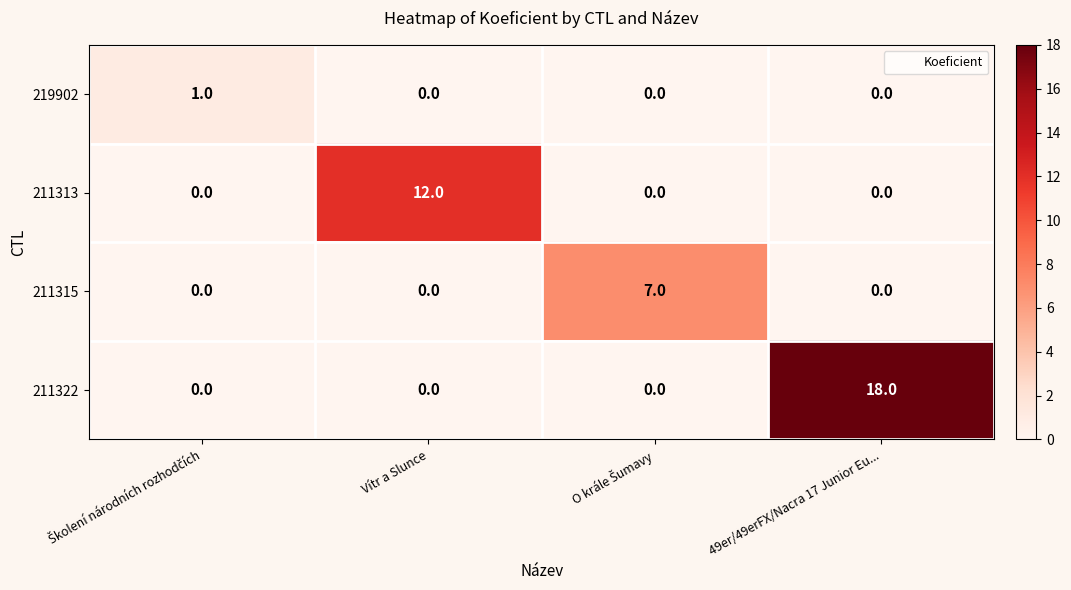

List the series in order of their peak value, lowest first.

219902, 211315, 211313, 211322